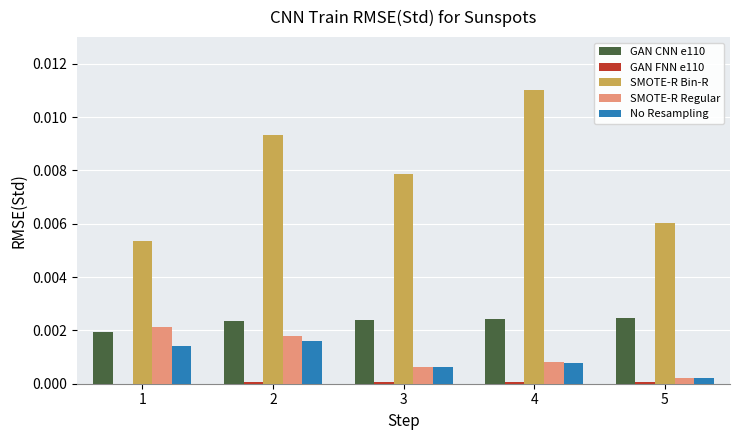

Where is No Resampling nearest to the value 0?

5